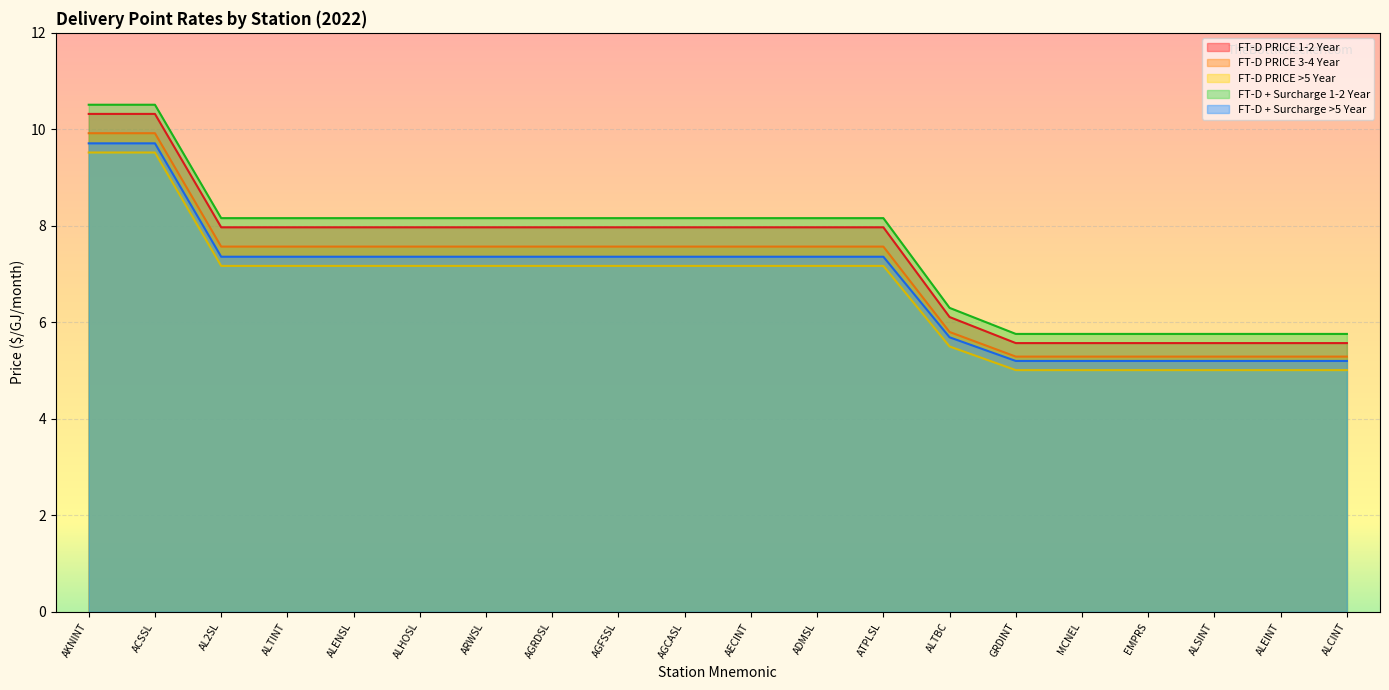

True or false: FT-D + Surcharge 1-2 Year has more than 2 interior local peaks.

False